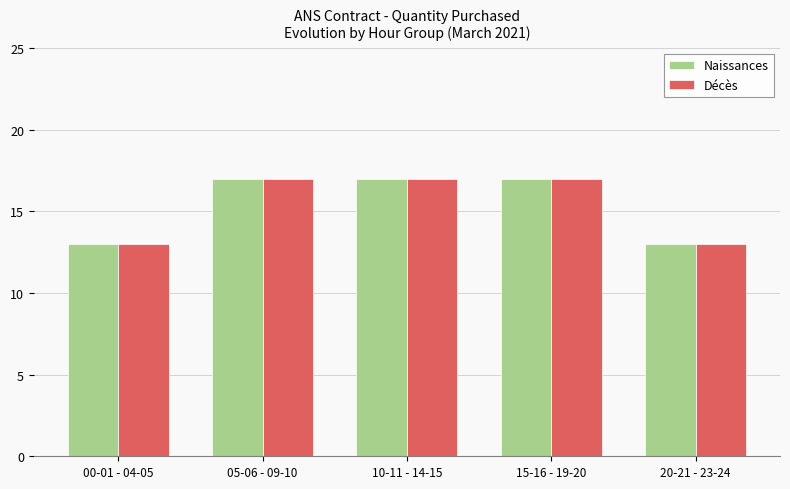

Is the value of Décès at 00-01 - 04-05 greater than the value of Naissances at 15-16 - 19-20?

No